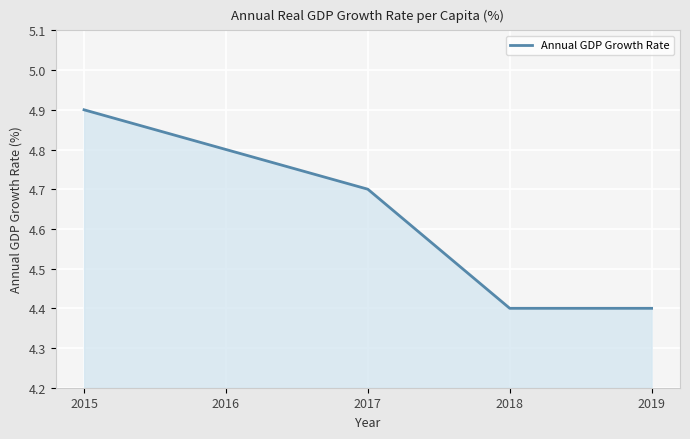

How many categories are shown in the chart?

5